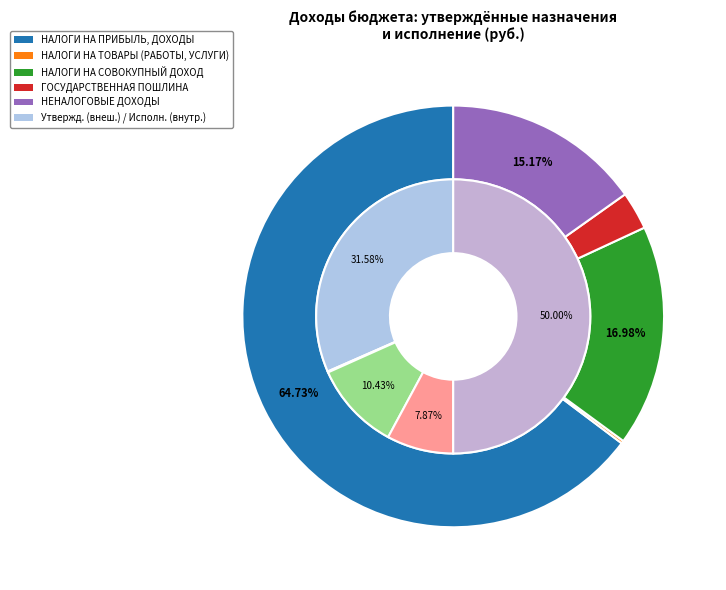

How many slices are in this pie chart?

5